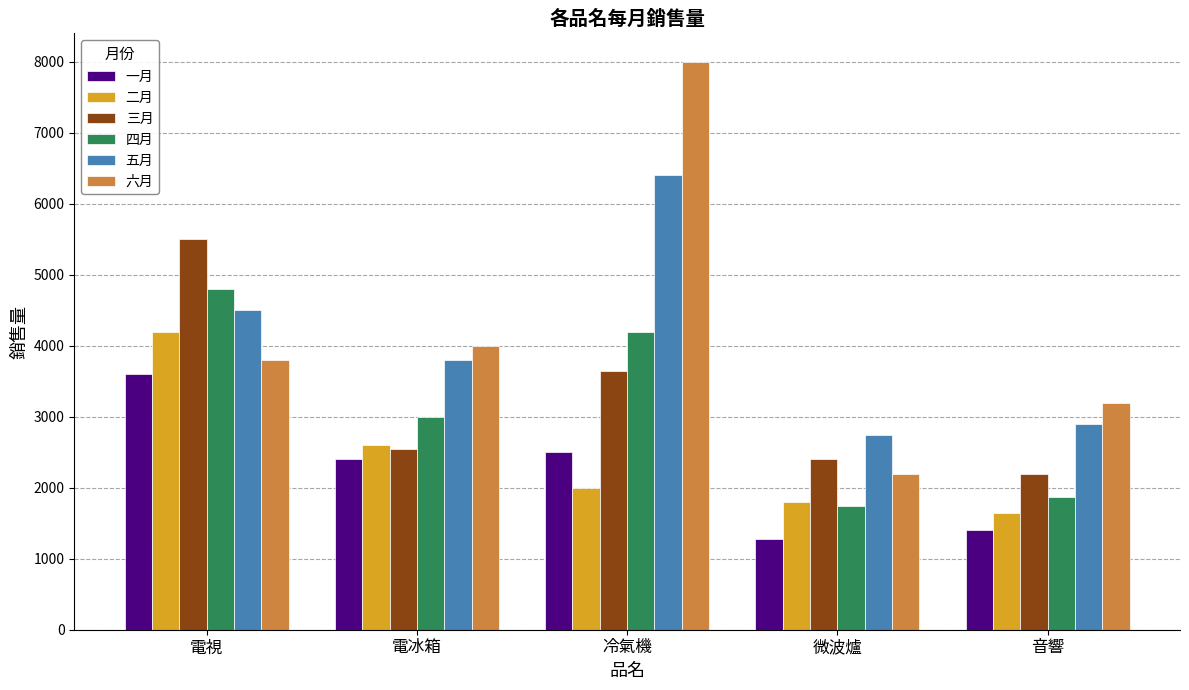

Rank the series by their maximum value, from highest to lowest.

六月, 五月, 三月, 四月, 二月, 一月